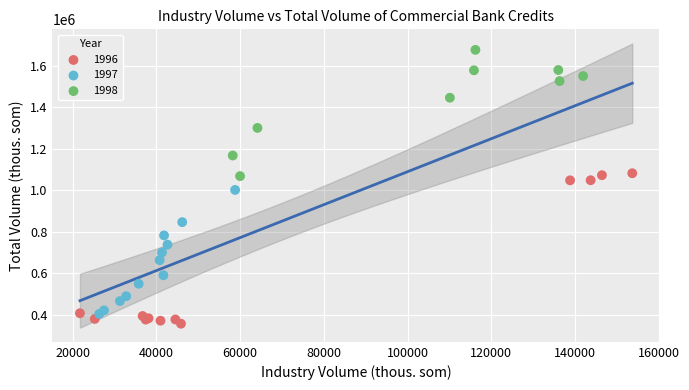

Which series contains the highest Y value?

1998